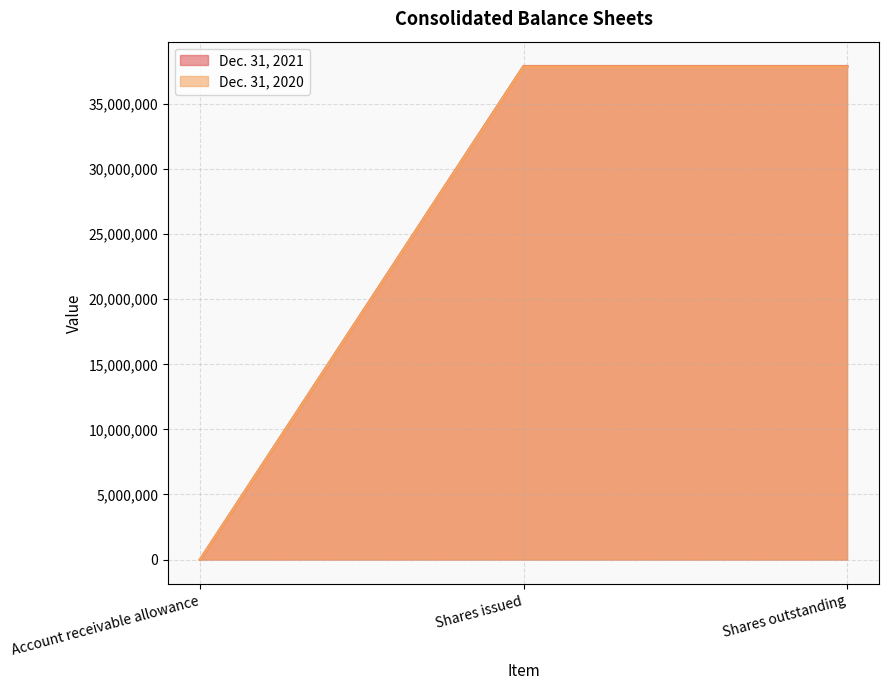

Is the value of Dec. 31, 2021 at Shares issued greater than the value of Dec. 31, 2020 at Shares issued?

Yes